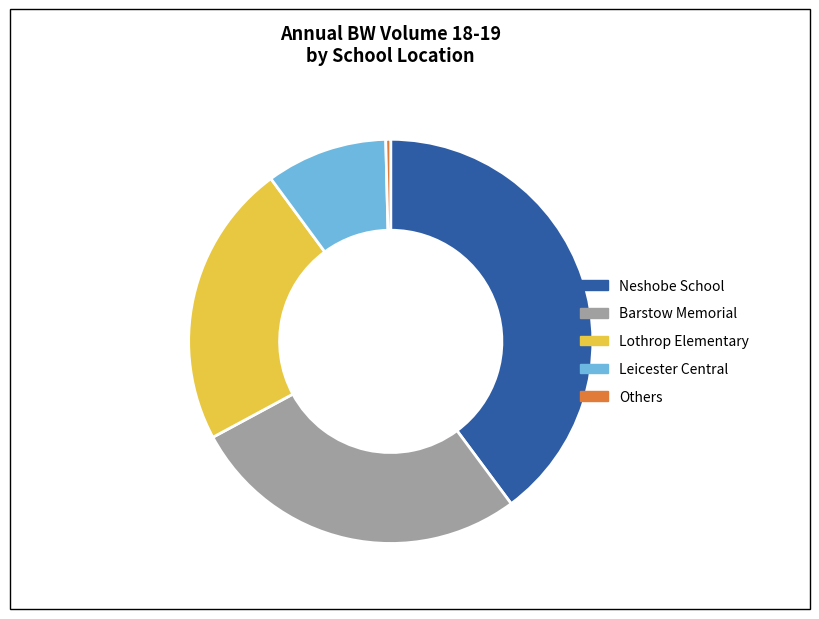

Which slice is the largest?

Neshobe School